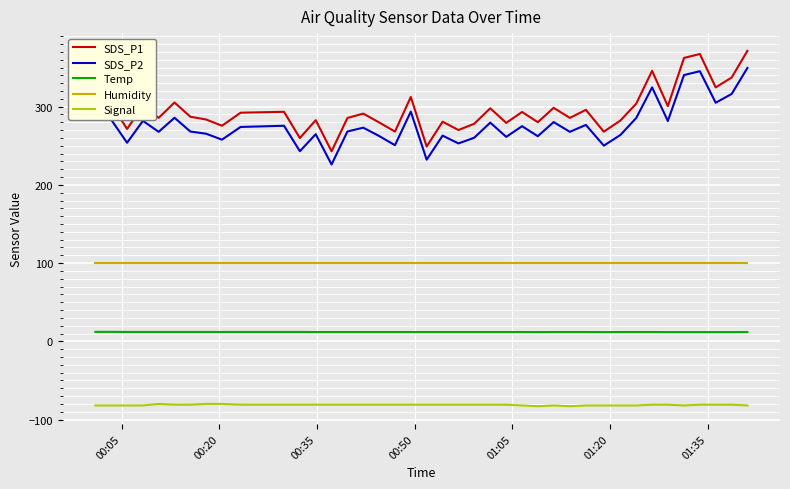

What is the difference between the second highest and second lowest values in the SDS_P1 series?

118.3